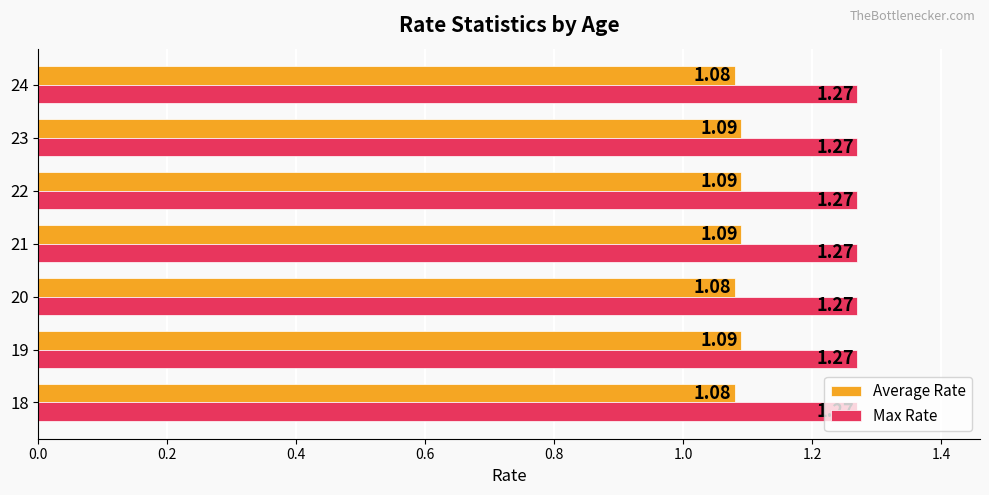

Rank the series at 20 from highest to lowest value.

Max Rate, Average Rate